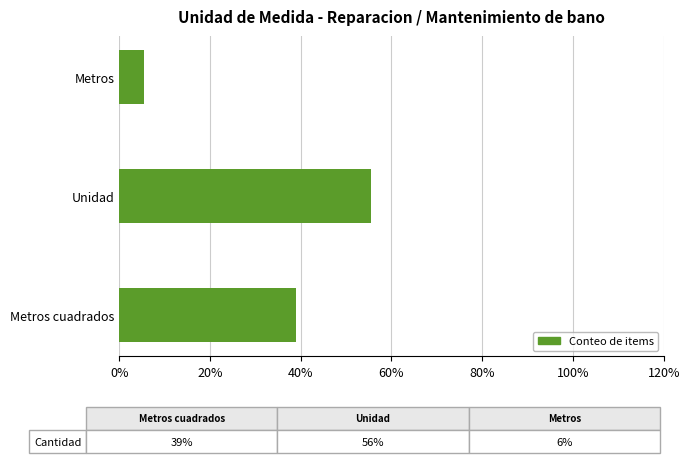

What is the difference between the maximum and second lowest values?

16.7